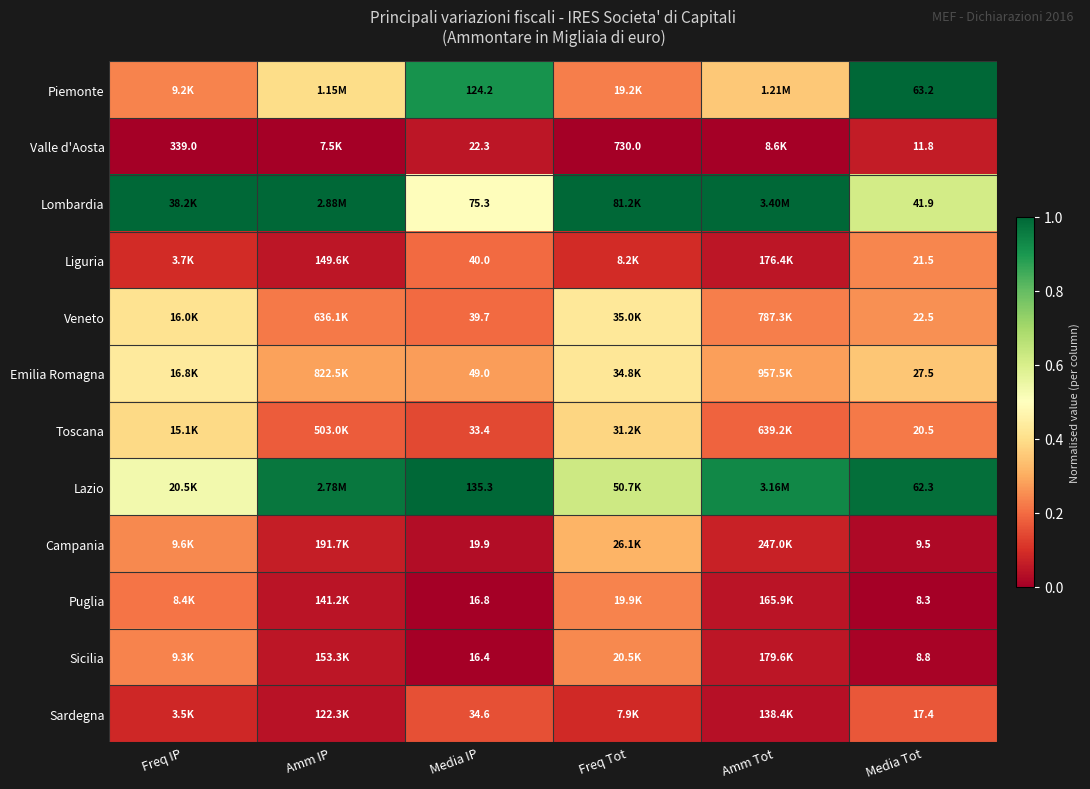

At Media Tot, list the series in order from largest to smallest.

Piemonte, Lazio, Lombardia, Emilia Romagna, Veneto, Liguria, Toscana, Sardegna, Valle d'Aosta, Campania, Sicilia, Puglia